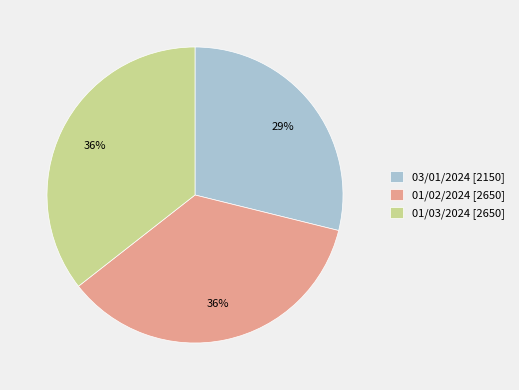

Approximately how many times larger is the value at 01/03/2024 compared to 03/01/2024?

1.2